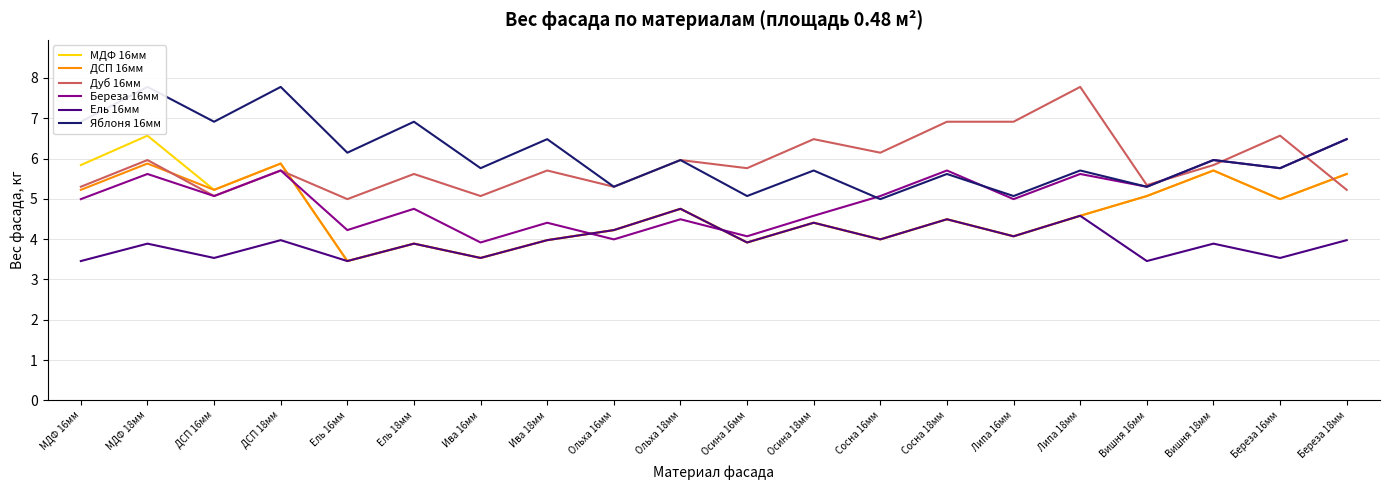

Between which two adjacent categories do Береза 16мм and Дуб 16мм first intersect?

Вишня 16мм and Вишня 18мм